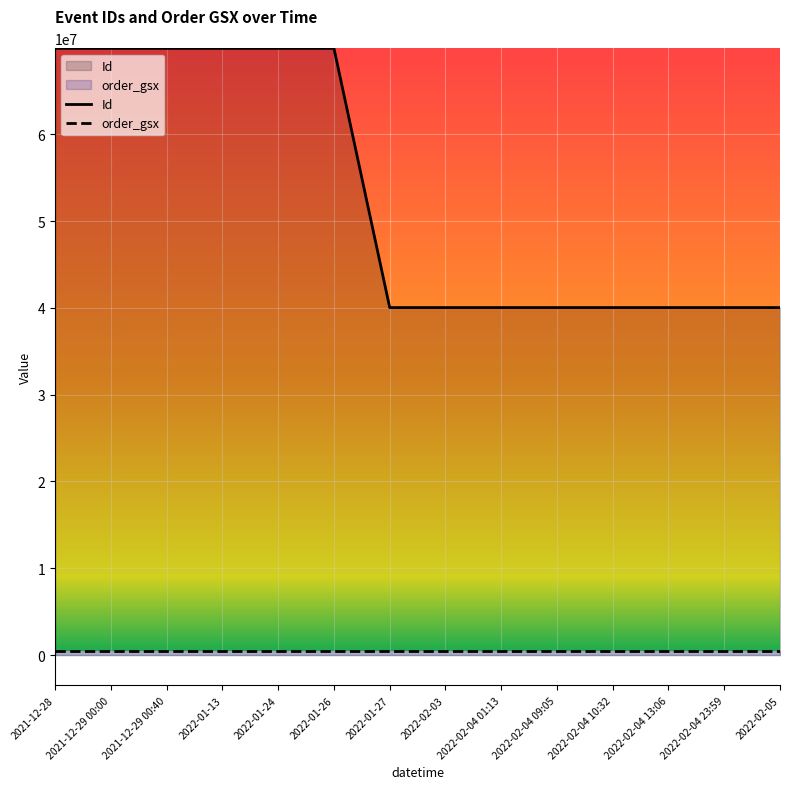

Which series has the largest total across all categories?

Id